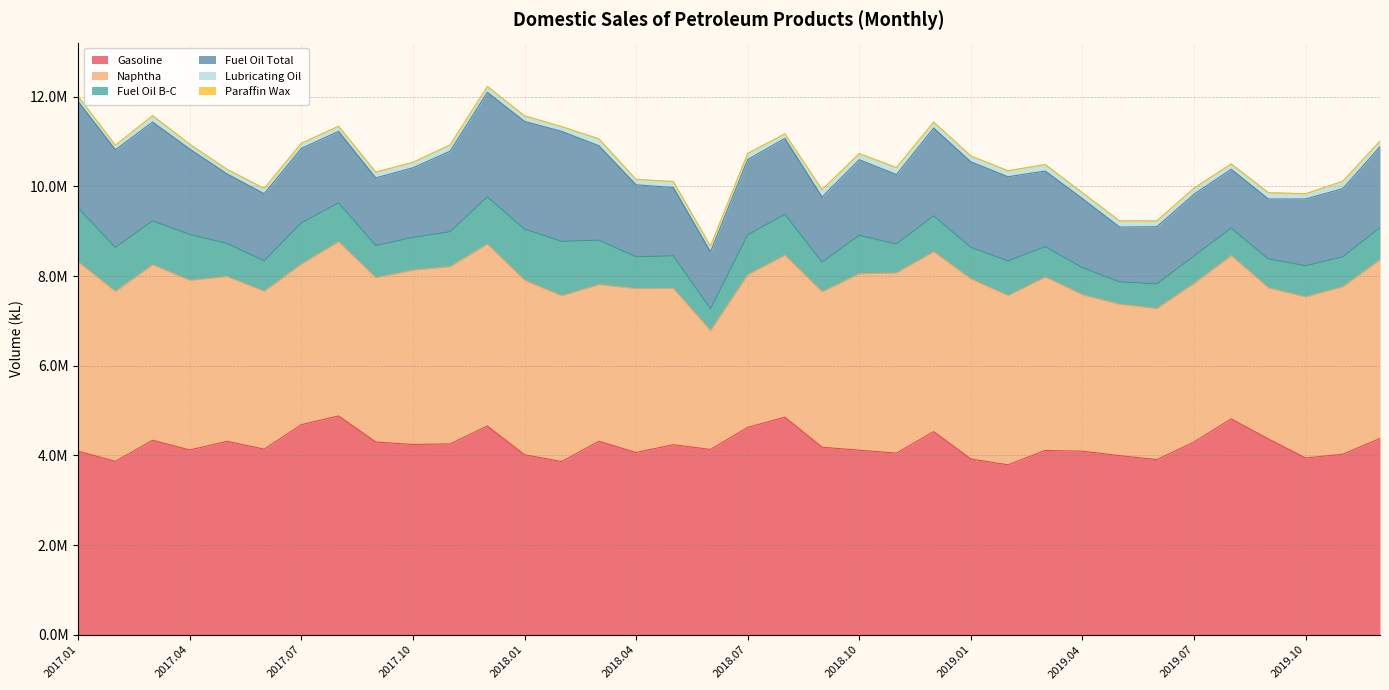

What are all the series names shown in the legend?

Gasoline, Naphtha, Fuel Oil B-C, Fuel Oil Total, Lubricating Oil, Paraffin Wax